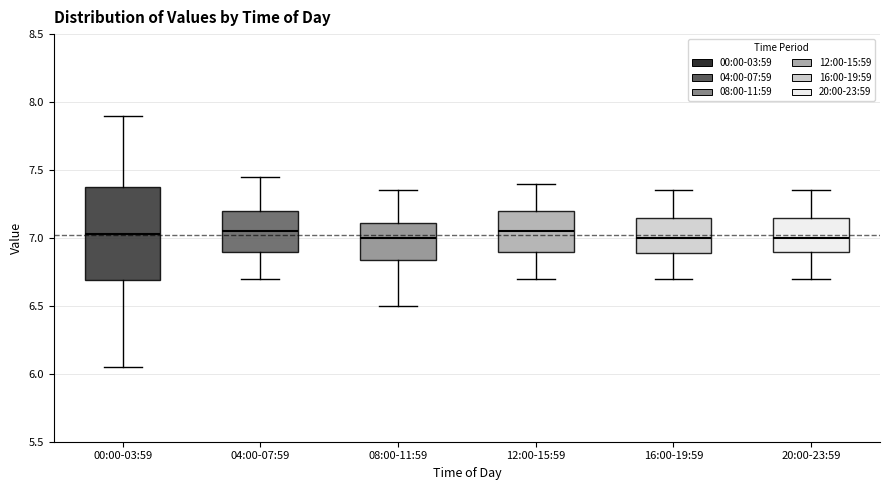

Where does the median line of the box for 08:00-11:59 sit on the y-axis? The values are not printed on the chart, so give them approximately, as read against the axis.

7.00